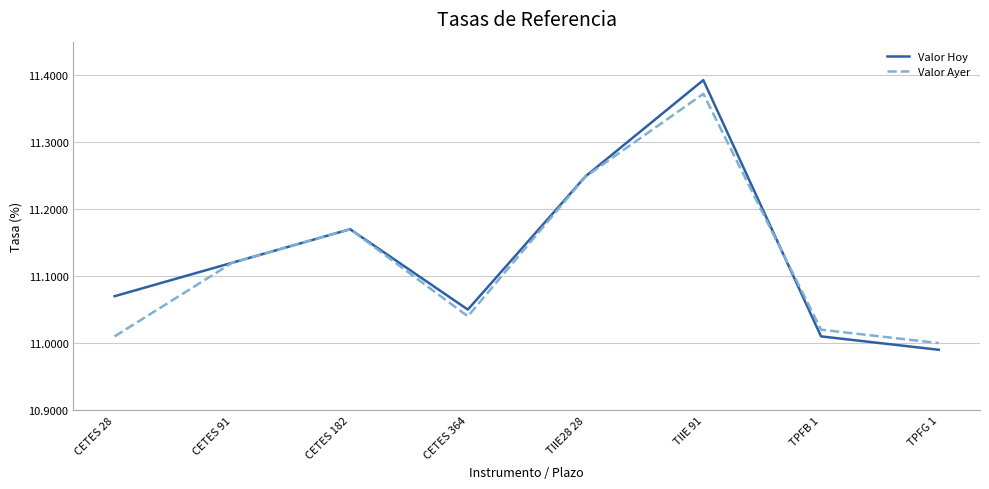

Does the chart display data point markers on the line(s)?

No